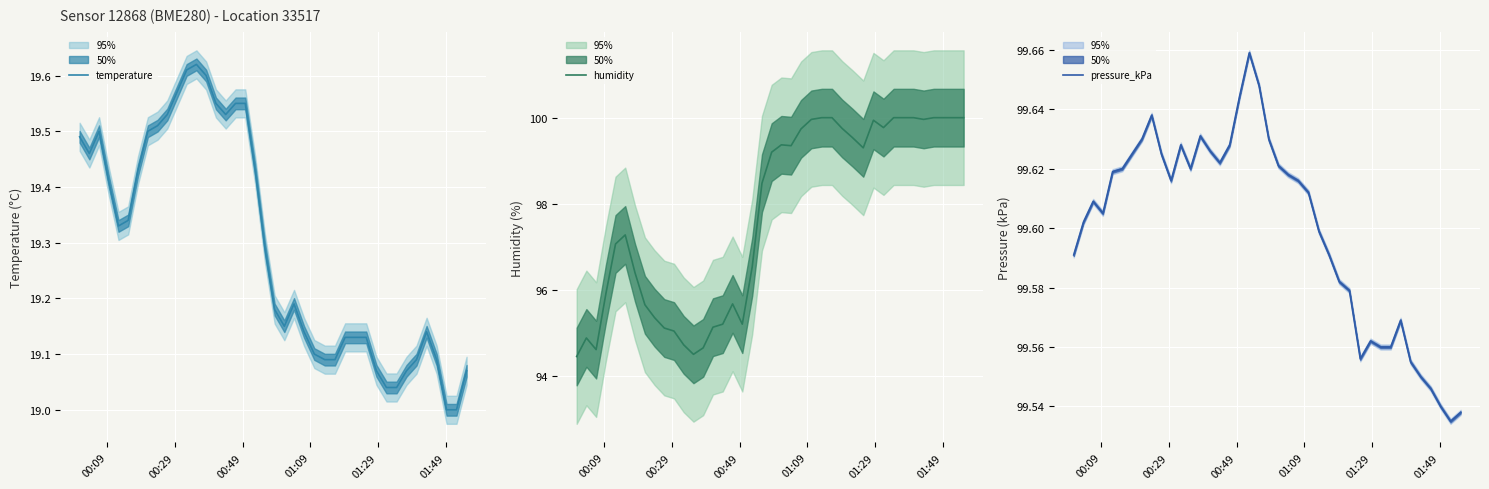

True or false: humidity has more than 2 interior local peaks.

True